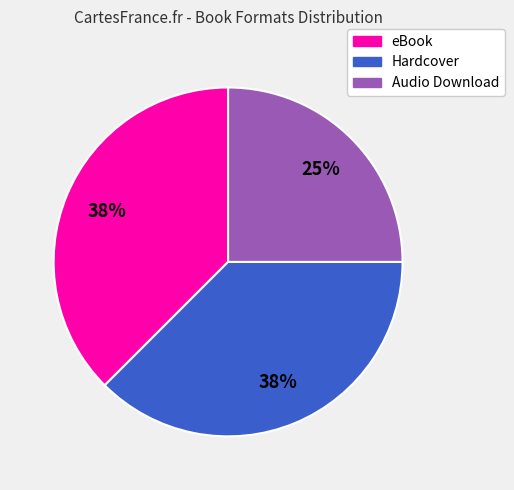

Is Audio Download the majority of the pie?

No